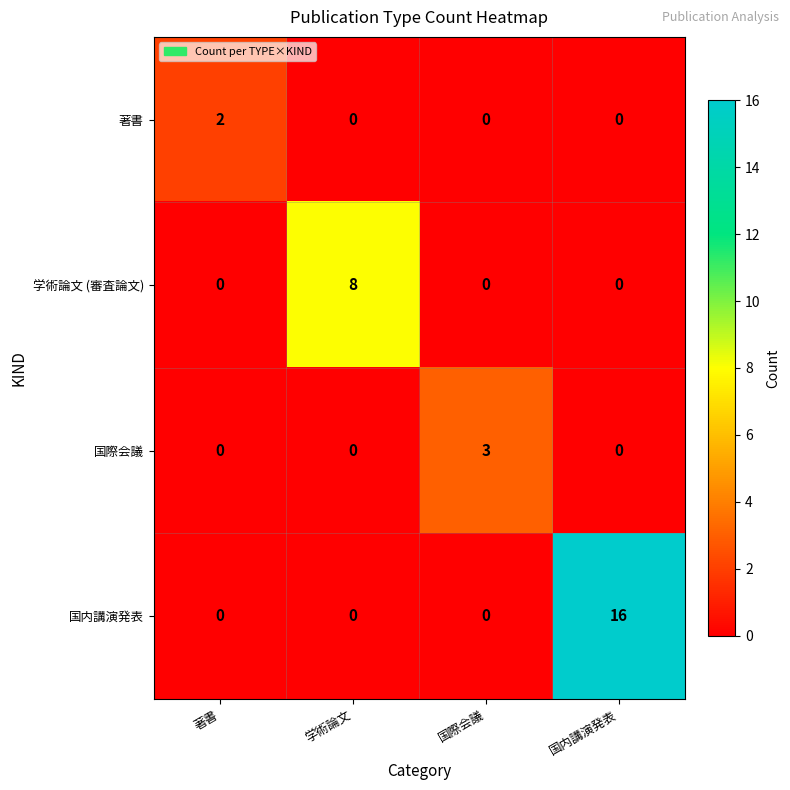

What is the sum of the 国内講演発表 values at 著書 and 国内講演発表?

16